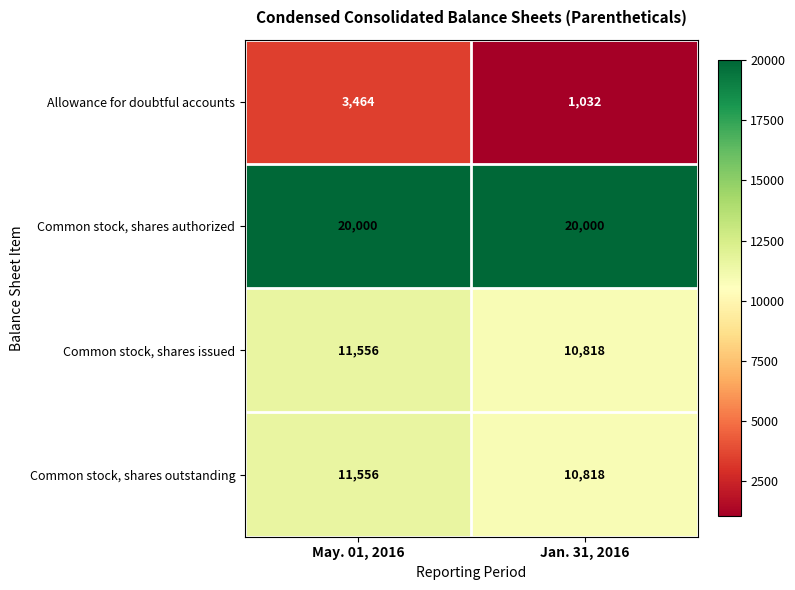

Rank the categories by Common stock, shares issued value from lowest to highest.

Jan. 31, 2016, May. 01, 2016